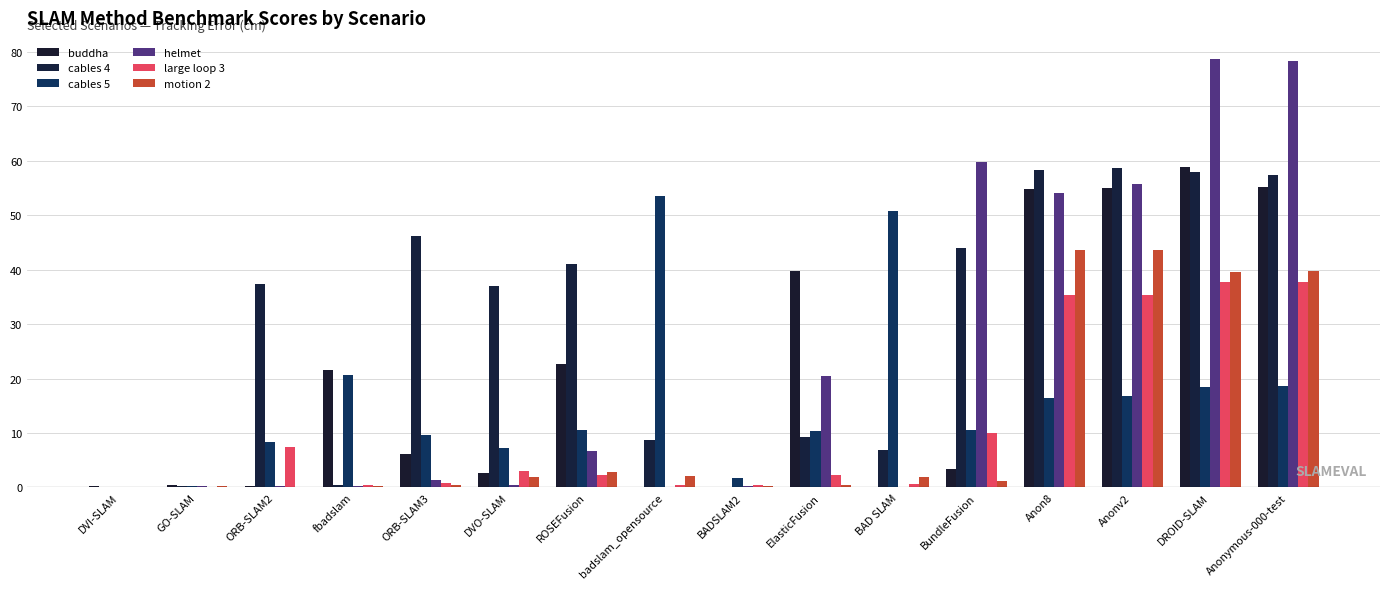

Count the number of data series in this chart.

6